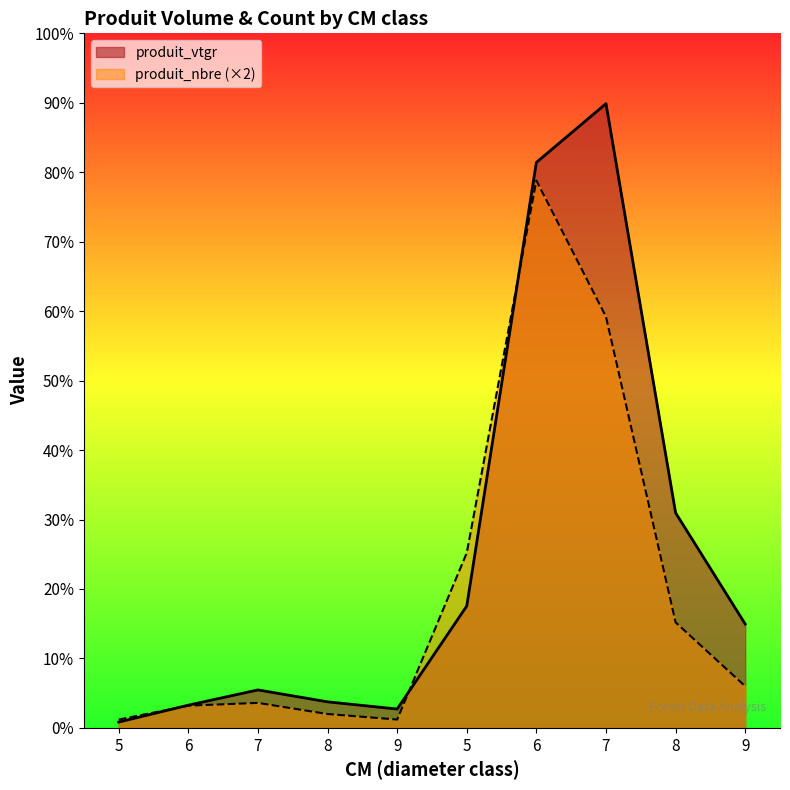

What are all the series names shown in the legend?

produit_vtgr, produit_nbre (×2)